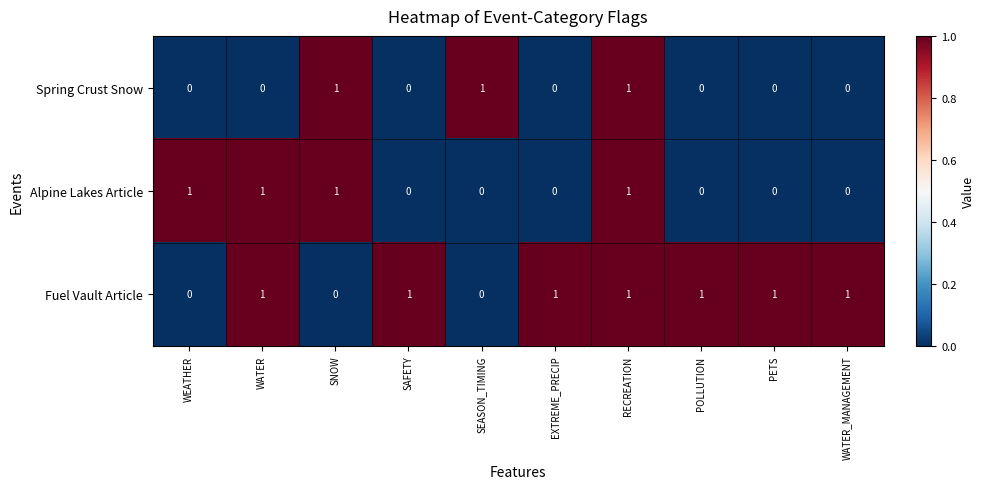

The Spring Crust Snow series shows 1 at PETS. True or false?

False